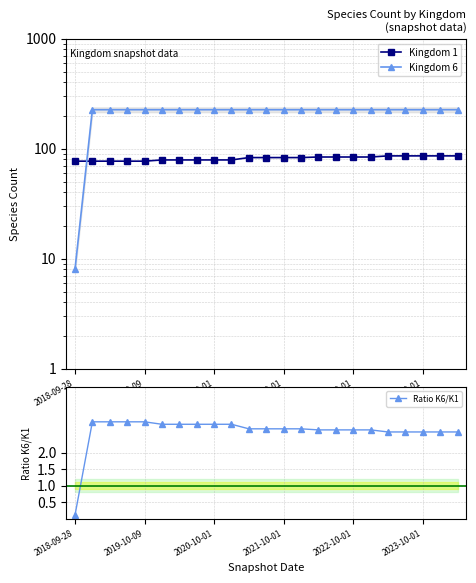

True or false: Kingdom 1 has more than 0 points higher than both neighbors.

False